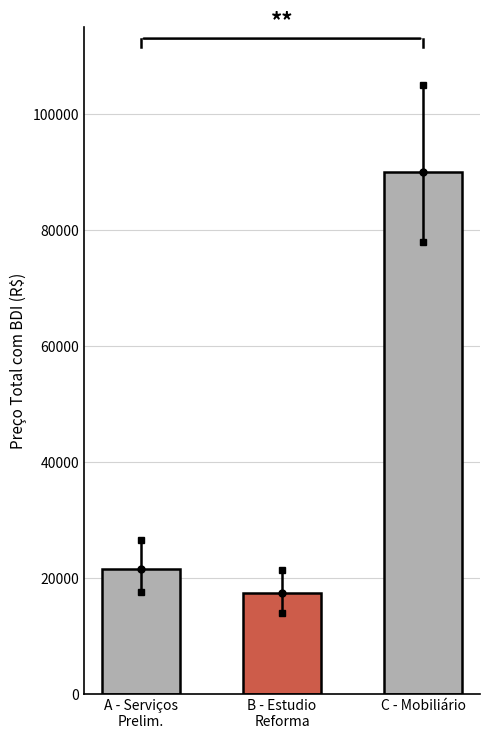

What is the label of the 1st bar from the left?

A - Serviços
Prelim.